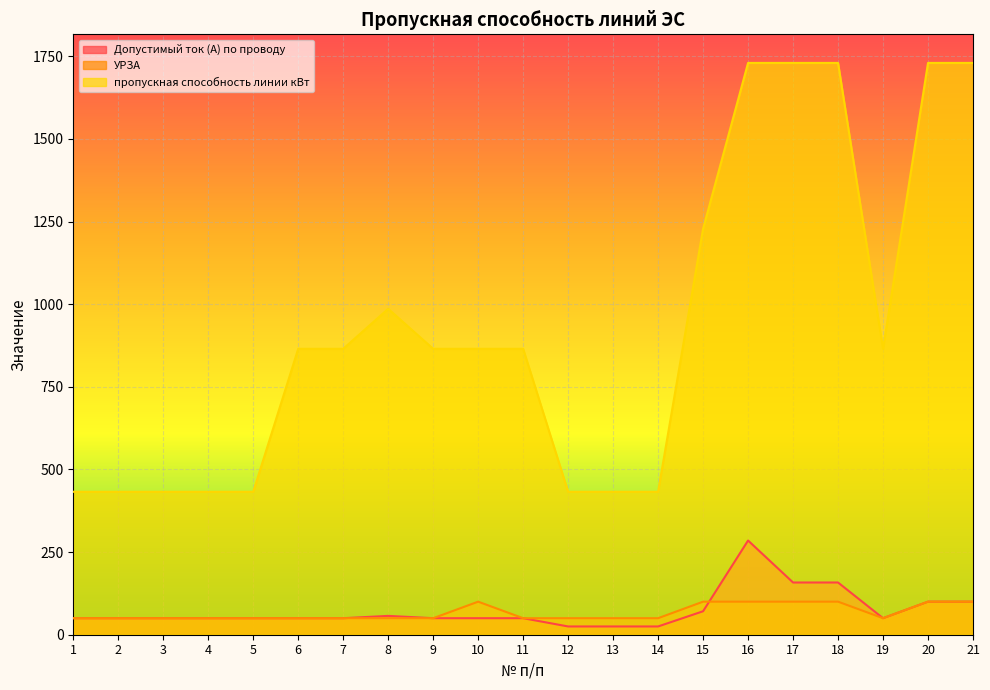

Reading left to right, transcribe all the data shown in this chart.

Допустимый ток (А) по проводу: 50.0	50.0	50.0	50.0	50.0	50.0	50.0	57.0	50.0	50.0	50.0	25.0	25.0	25.0	71.0	285.0	158.0	158.0	50.0	100.0	100.0
УРЗА: 50.0	50.0	50.0	50.0	50.0	50.0	50.0	50.0	50.0	100.0	50.0	50.0	50.0	50.0	100.0	100.0	100.0	100.0	50.0	100.0	100.0
пропускная способность линии кВт: 432.5	432.5	432.5	432.5	432.5	865.0	865.0	986.1	865.0	865.0	865.0	432.5	432.5	432.5	1228.3	1730.0	1730.0	1730.0	865.0	1730.0	1730.0